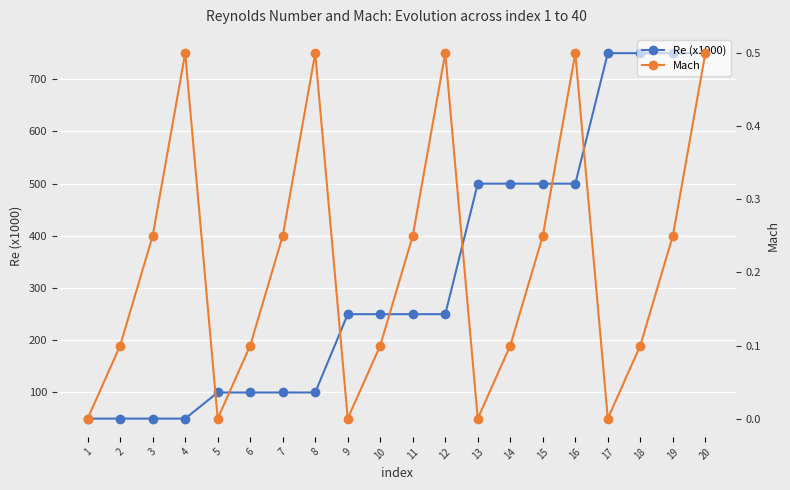

How many lines are shown in the chart?

2